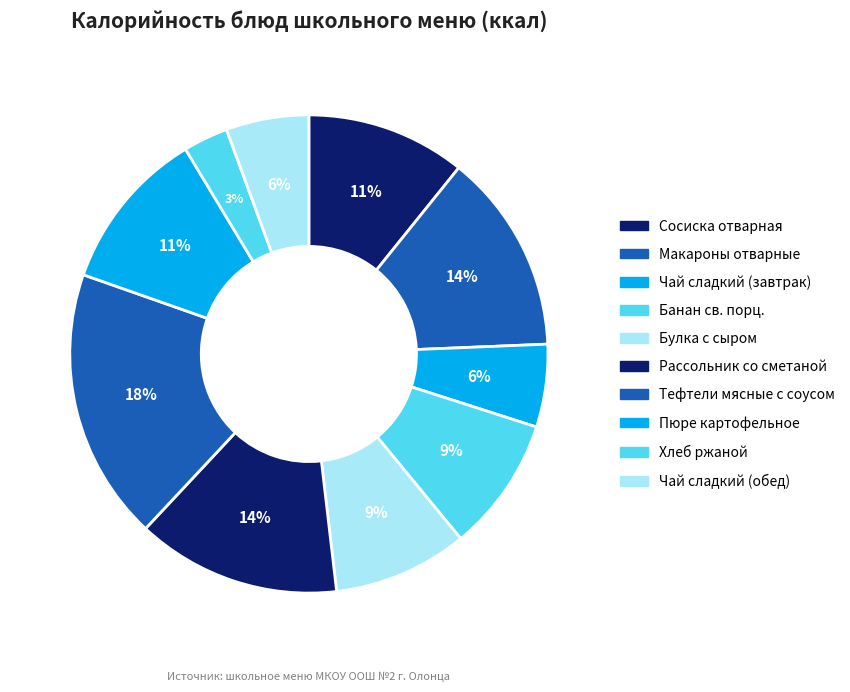

Count the number of slices in the pie.

10